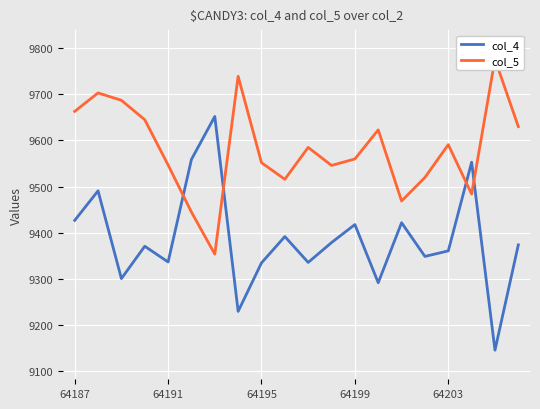

Is it true that col_4 equals 9335 at 64195?

True